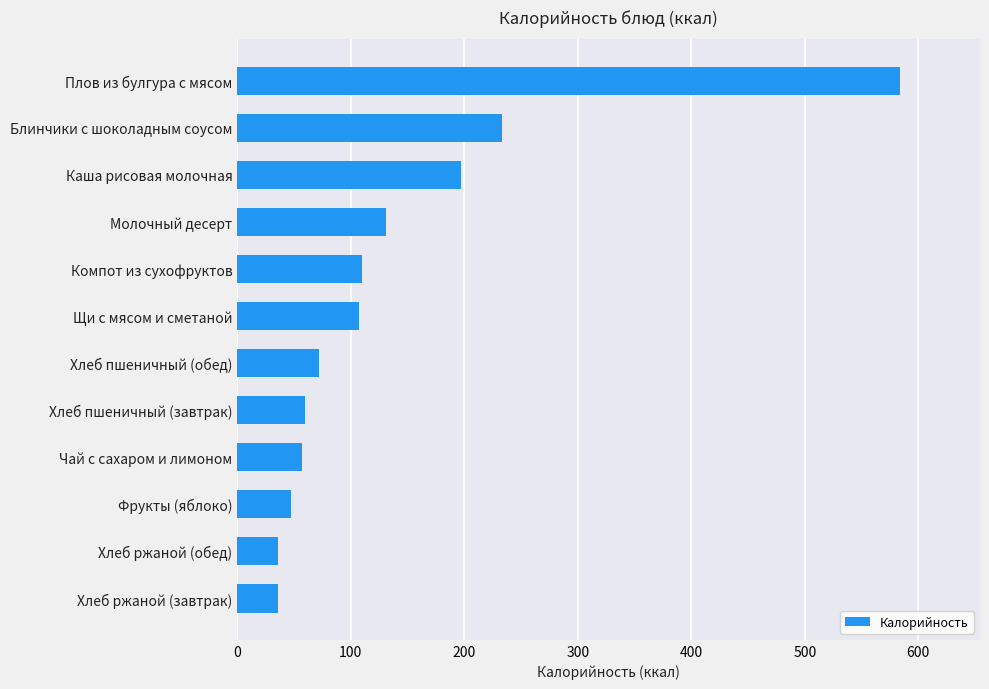

At which label is the value closest to 310?

Блинчики с шоколадным соусом